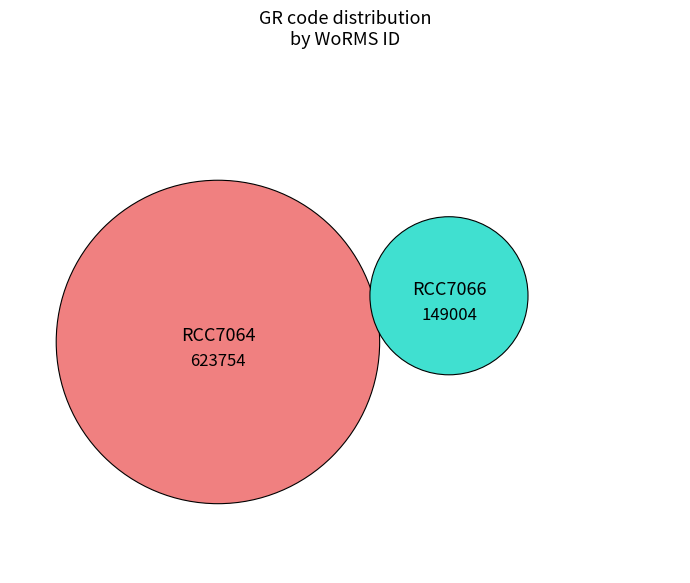

What is the ratio of the value at RCC7066 to the value at RCC7064?

0.2